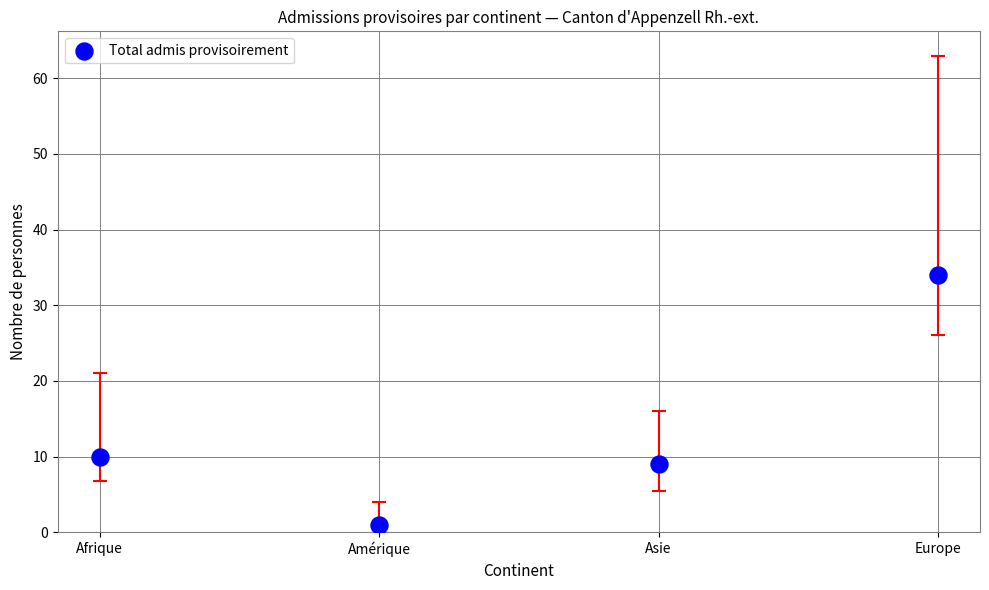

What Y value in the scatter plot is closest to 17?

10